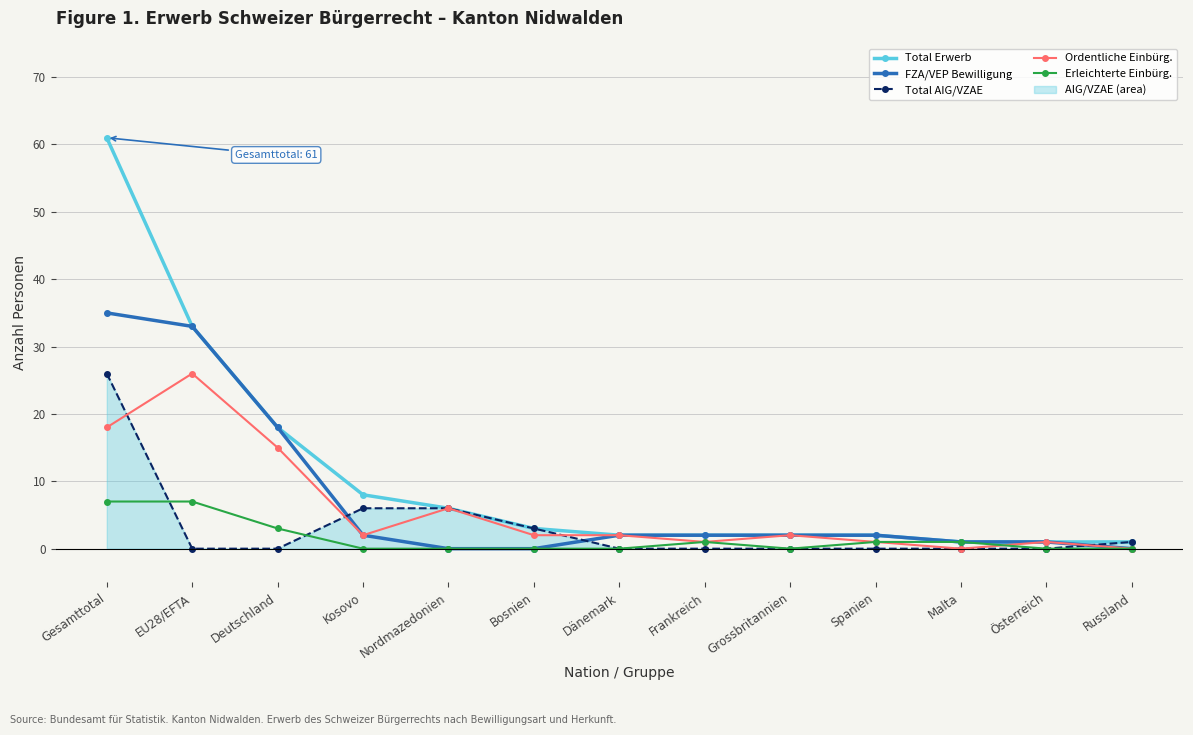

What is the label of the 10th point from the right?

Kosovo